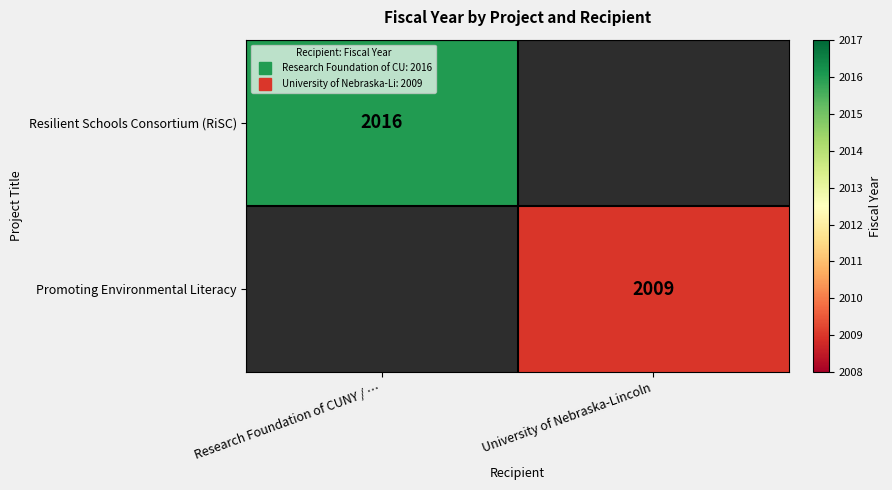

Which label corresponds to the largest value in the chart?

Research Foundation of CUNY / …